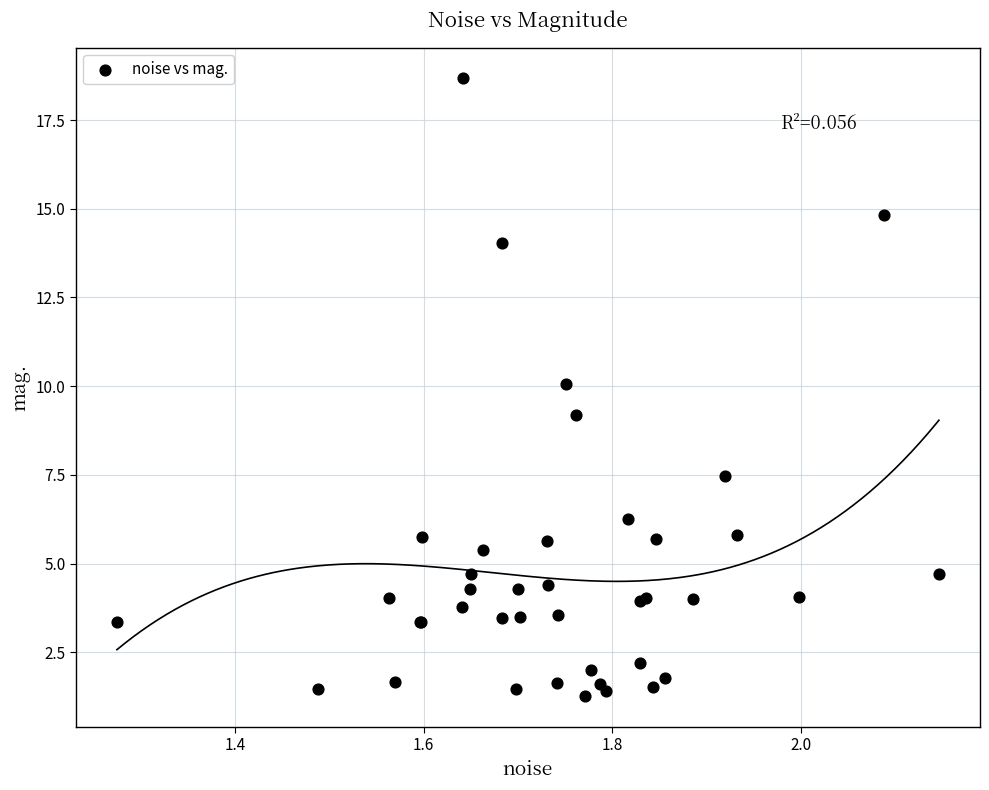

What Y value in the scatter plot is closest to 9?

9.2